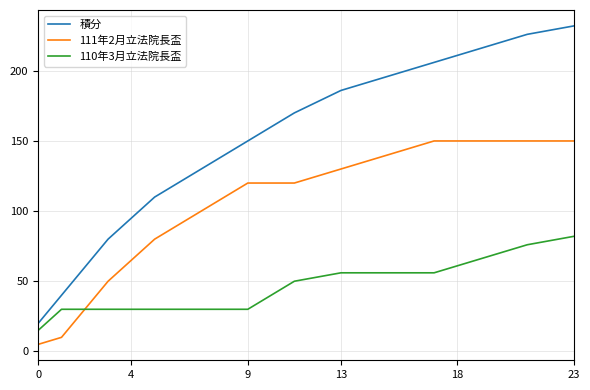

True or false: 積分 and 111年2月立法院長盃 cross at least once.

False